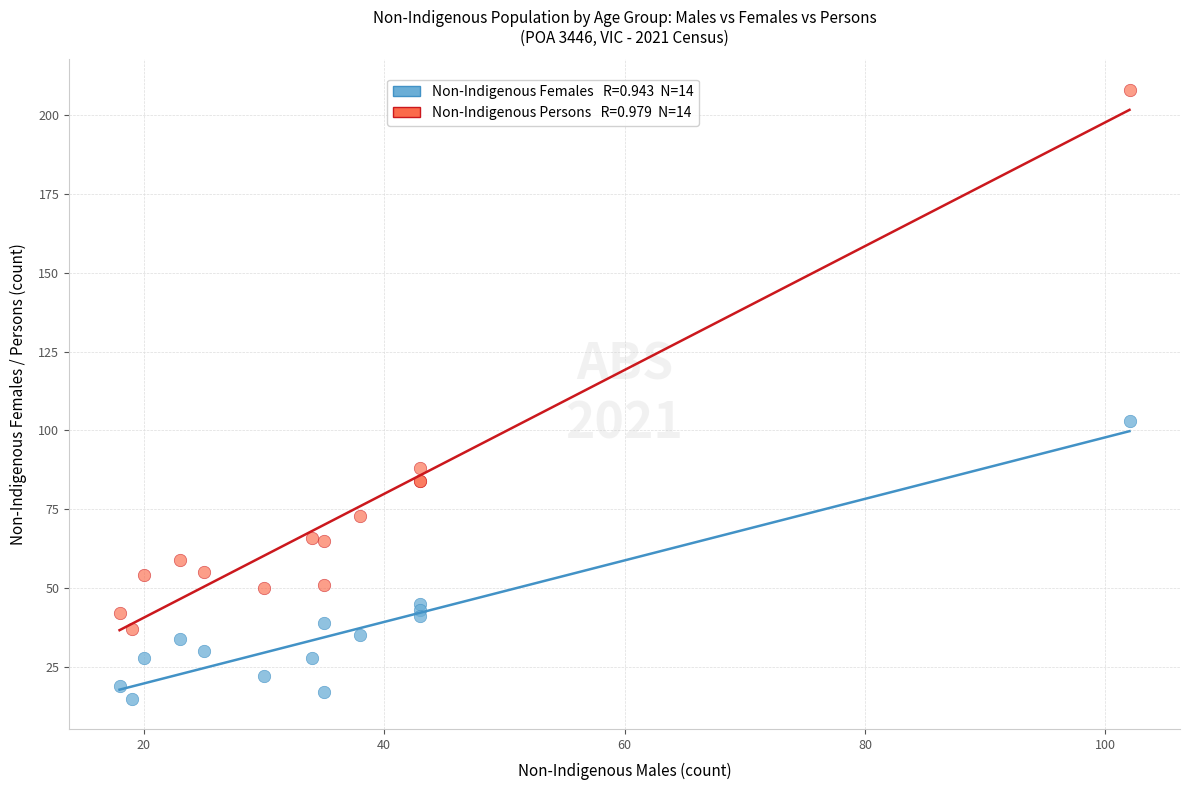

Across all series, what Y value is closest to 111?

103